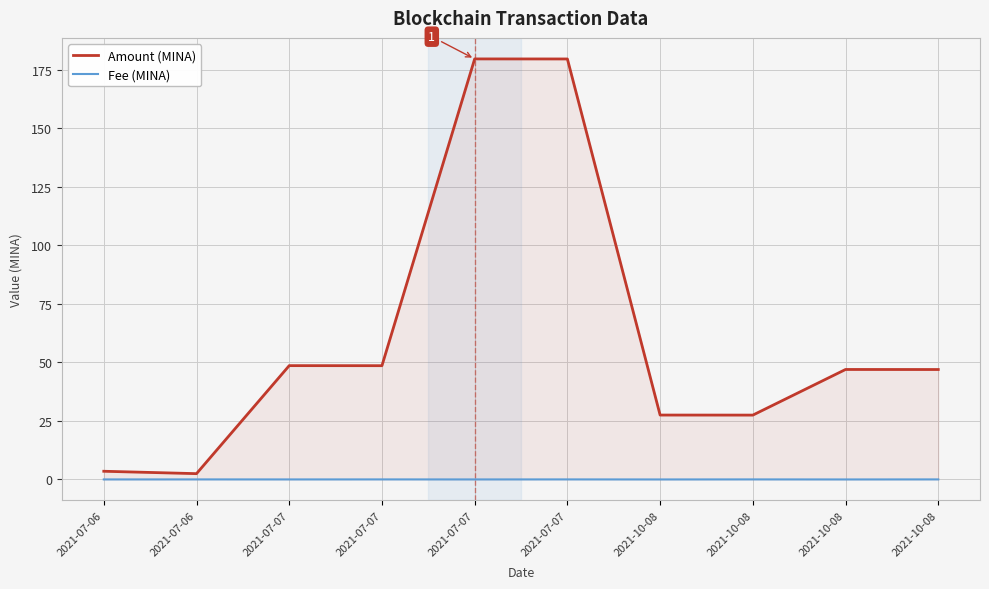

Is the value of Fee (MINA) at 2021-07-07 greater than the value of Amount (MINA) at 2021-07-07?

No